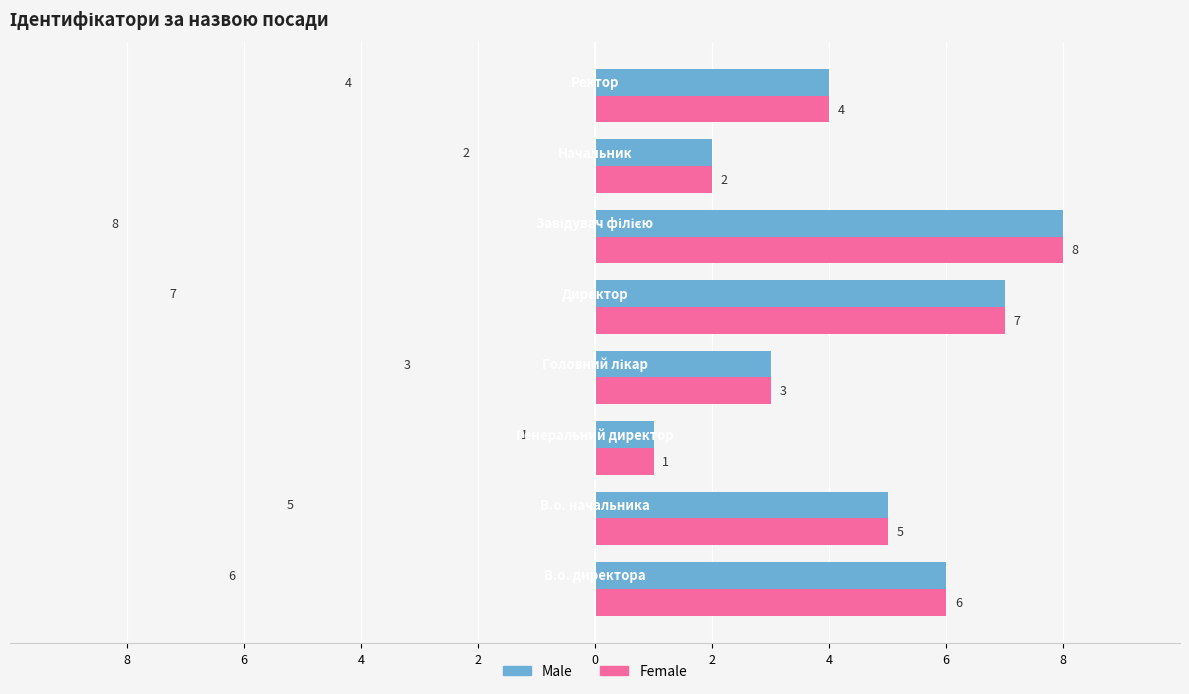

What are all the series names shown in the legend?

Male, Female